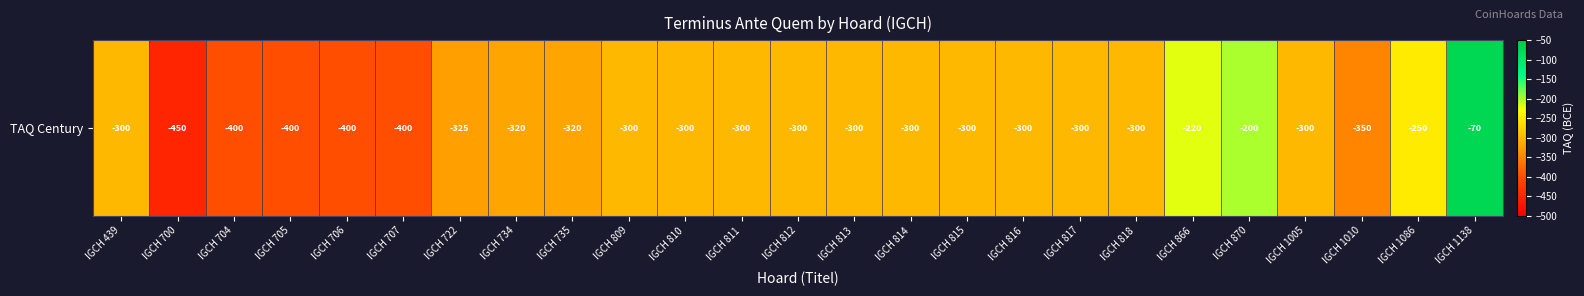

Reading left to right, extract all data points from this chart.

IGCH 439=-300	IGCH 700=-450	IGCH 704=-400	IGCH 705=-400	IGCH 706=-400	IGCH 707=-400	IGCH 722=-325	IGCH 734=-320	IGCH 735=-320	IGCH 809=-300	IGCH 810=-300	IGCH 811=-300	IGCH 812=-300	IGCH 813=-300	IGCH 814=-300	IGCH 815=-300	IGCH 816=-300	IGCH 817=-300	IGCH 818=-300	IGCH 866=-220	IGCH 870=-200	IGCH 1005=-300	IGCH 1010=-350	IGCH 1086=-250	IGCH 1138=-70